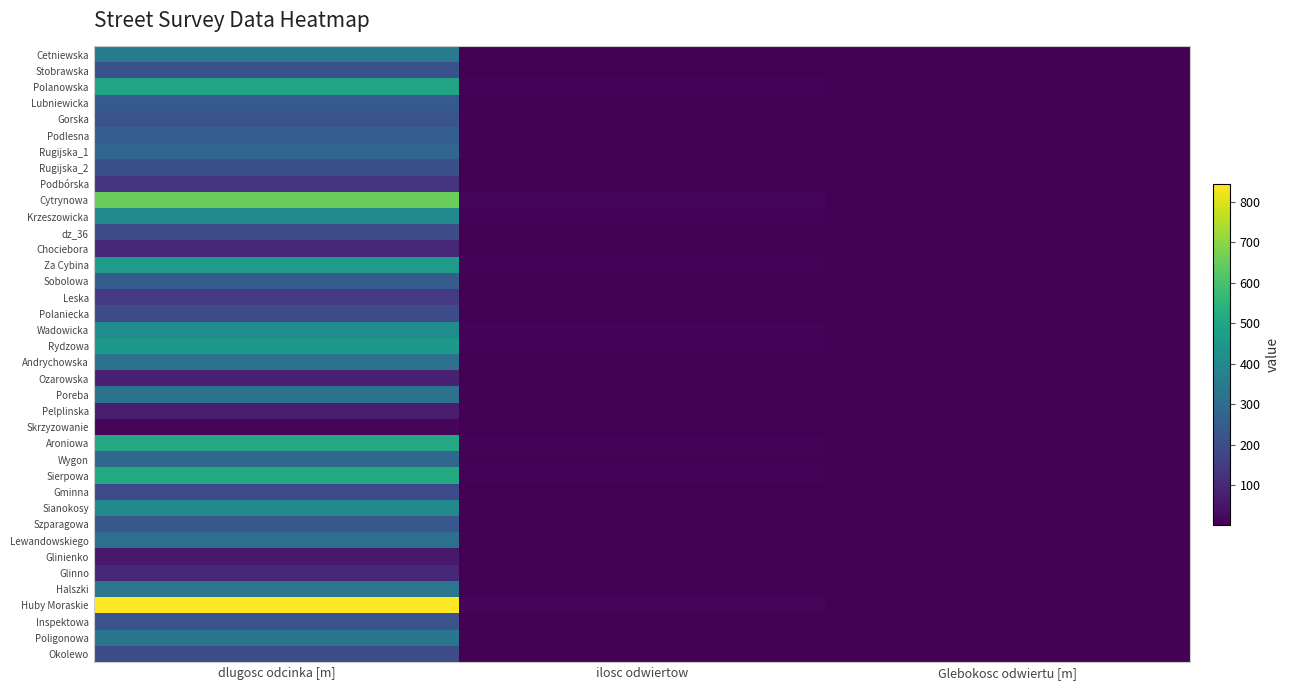

Count the number of categories in the chart.

3